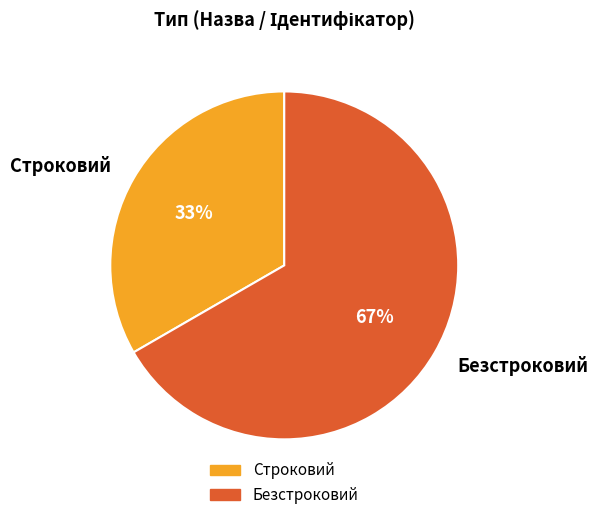

To the nearest percent, what portion does Безстроковий represent?

67%